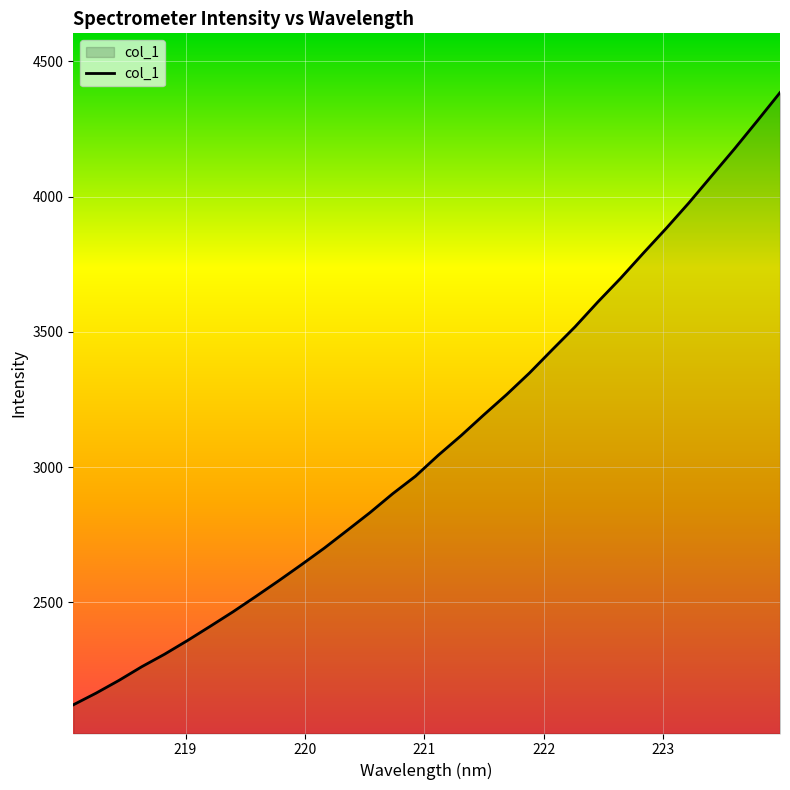

What is the difference between the maximum and minimum values?

2263.7